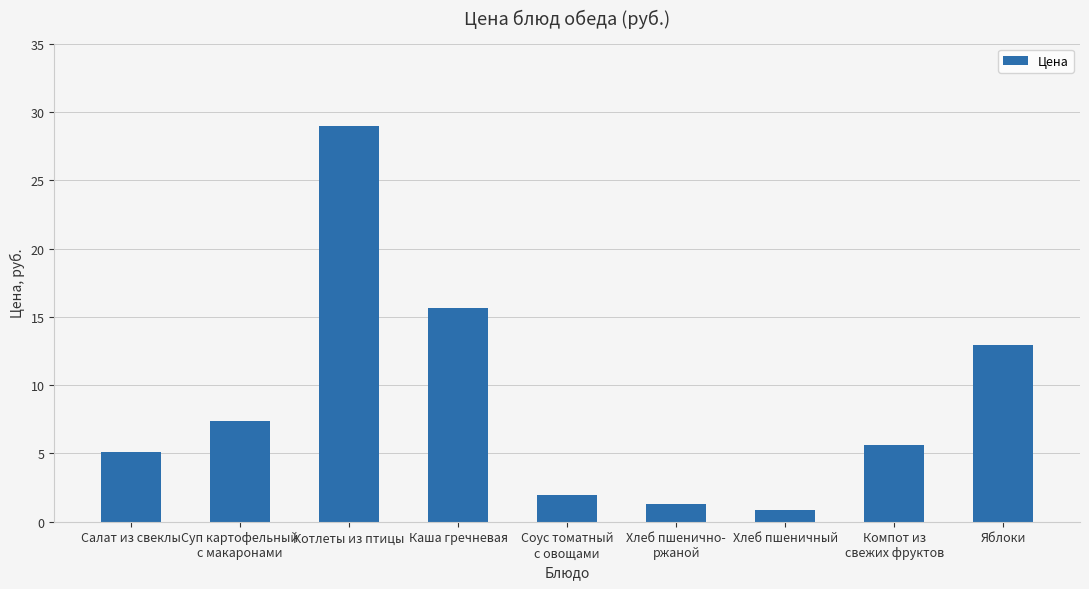

What is the difference between the values at Хлеб пшеничный and Котлеты из птицы?

28.1